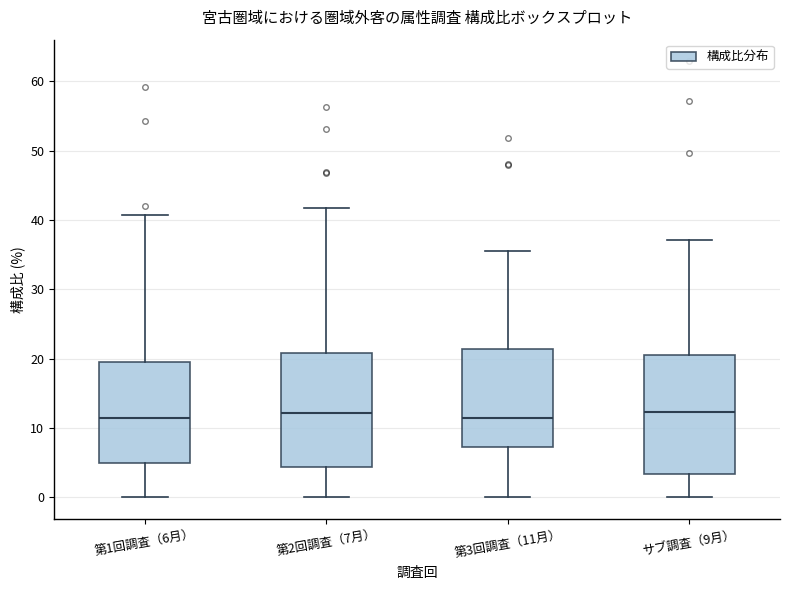

Where is the lower edge of the box for 第1回調査（6月） on the y-axis? The values are not printed on the chart, so give them approximately, as read against the axis.

5